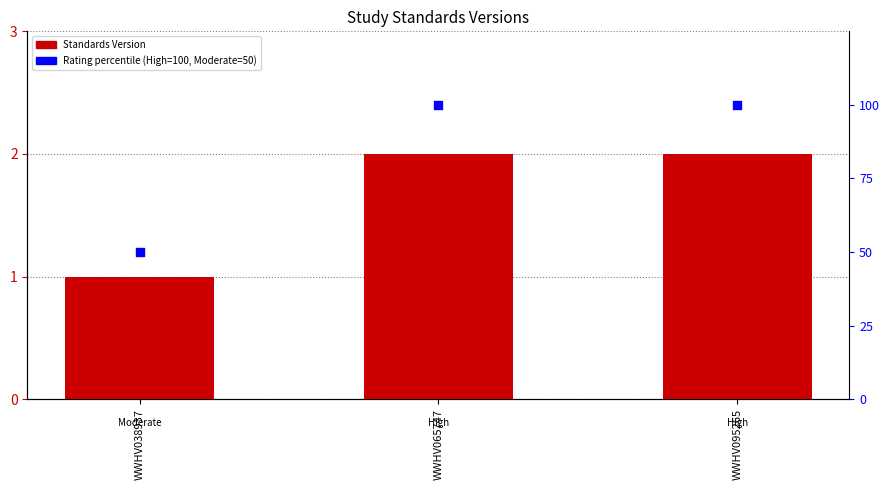

At how many categories does at least one series exceed 68?

2